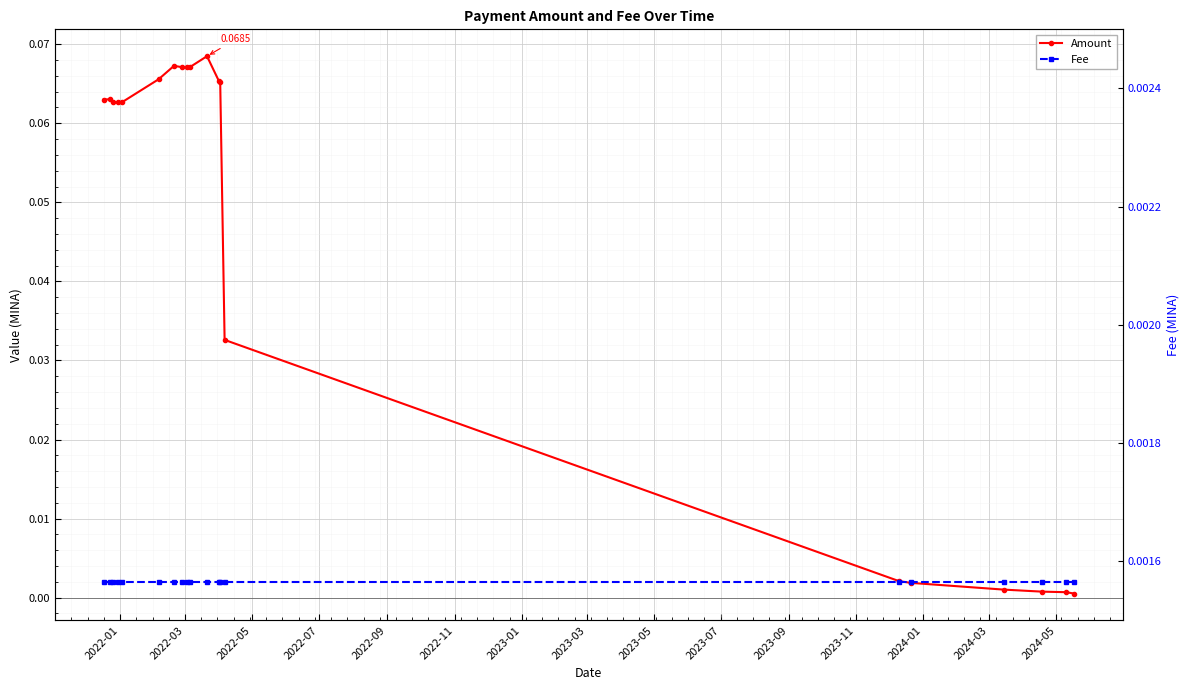

List the series in order of their peak value, lowest first.

Fee, Amount